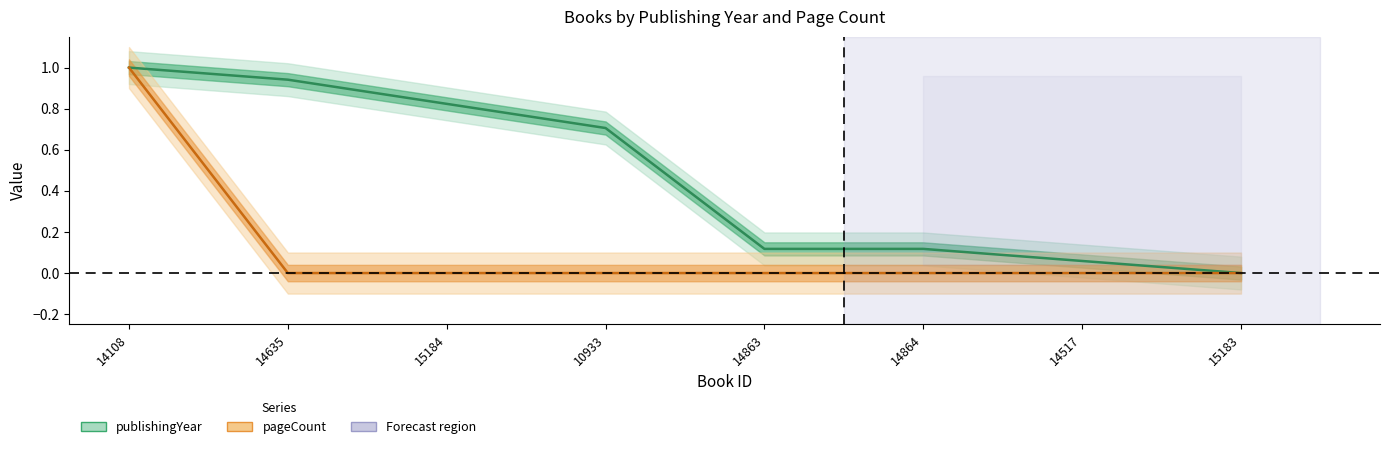

How many times do pageCount and publishingYear cross each other?

1